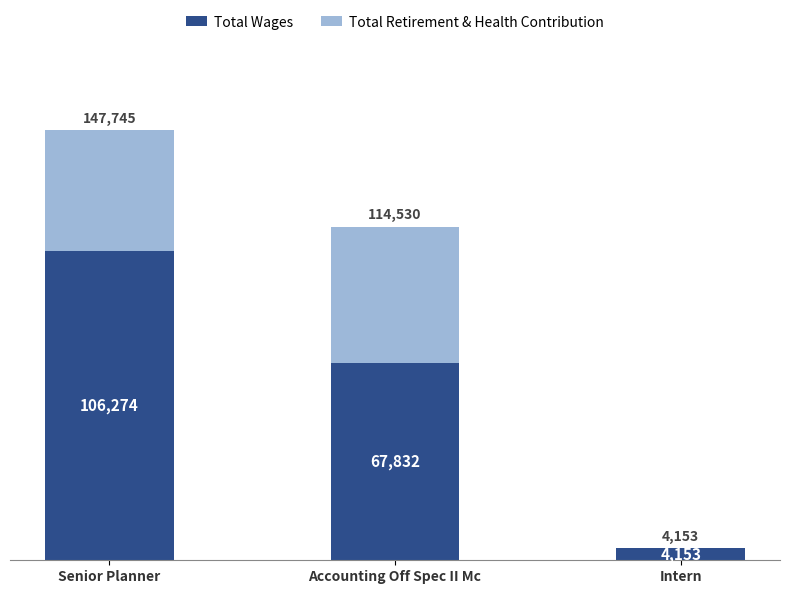

What is the sum of the Total Wages values at Accounting Off Spec II Mc and Intern?

71985